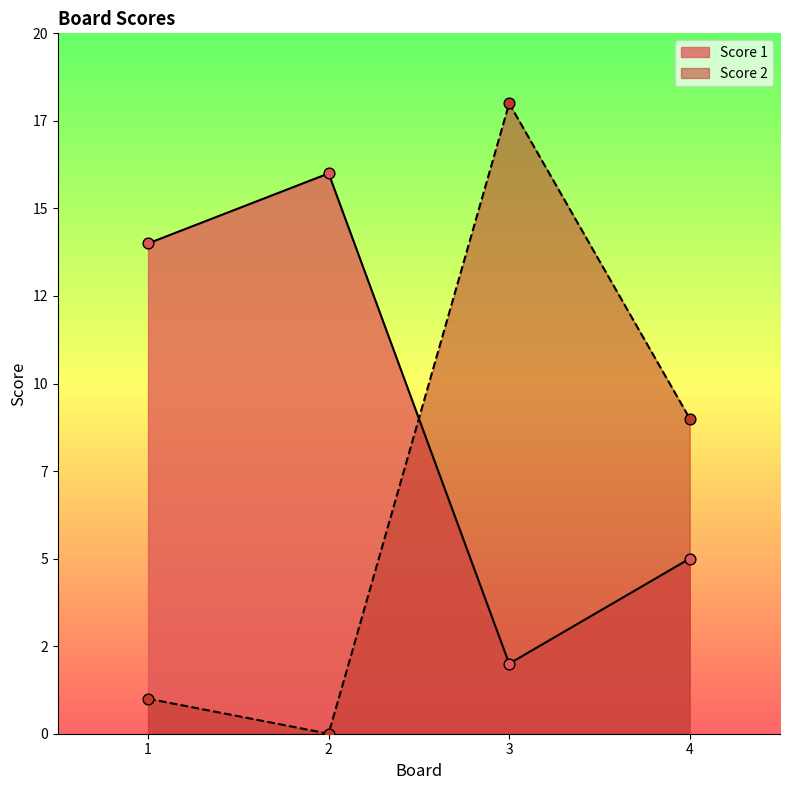

At which category is the sum across all series the highest?

3